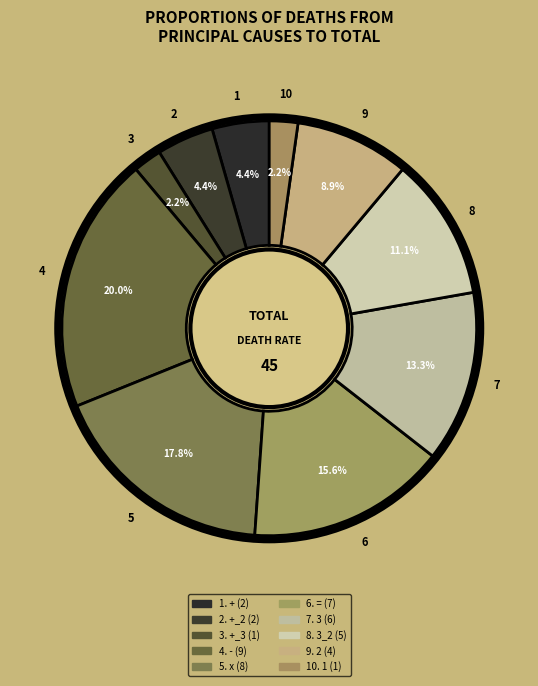

How many slices are in this pie chart?

10